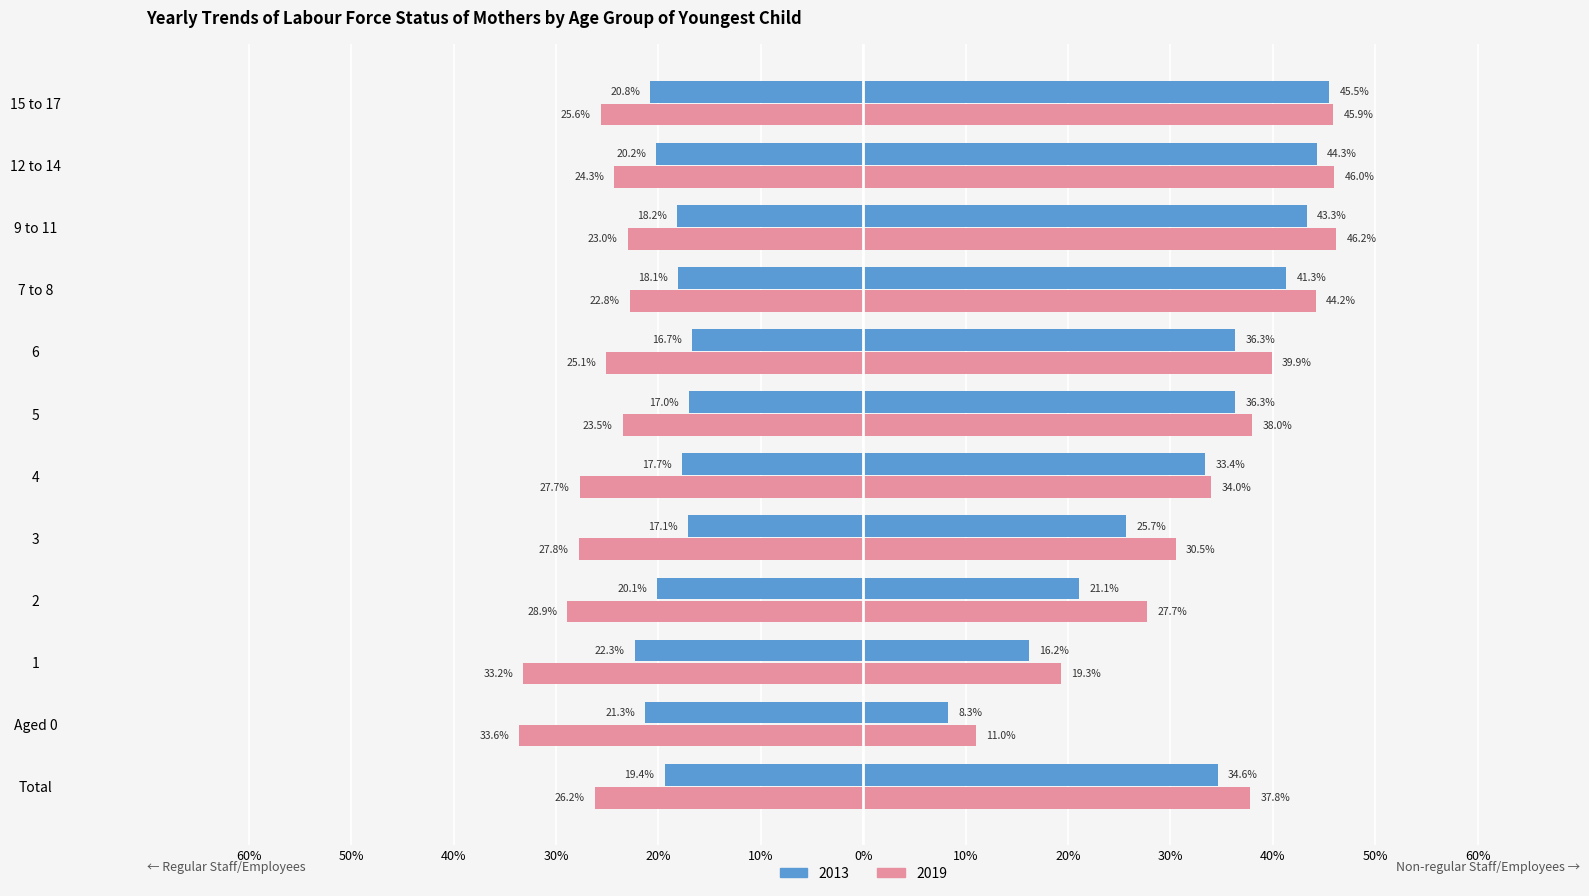

Count the number of categories in the chart.

12